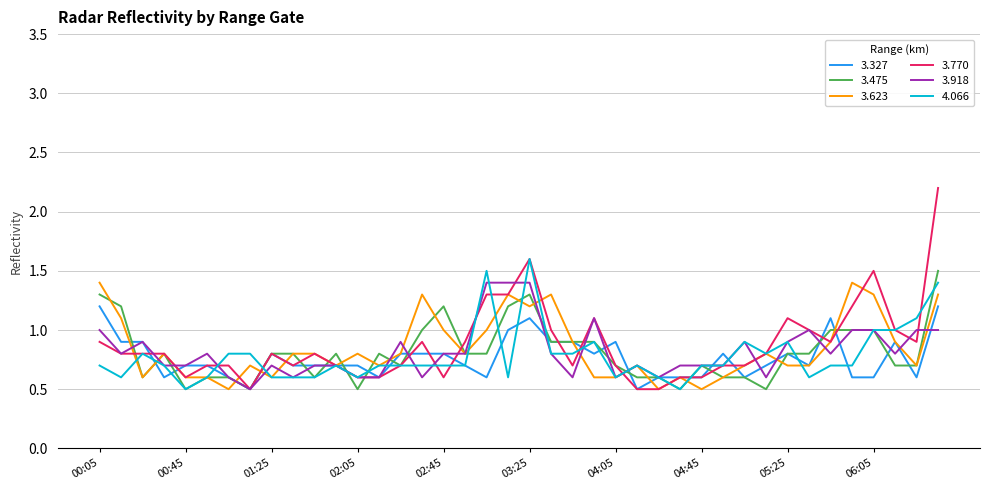

What is the minimum value for 3.918?

0.5